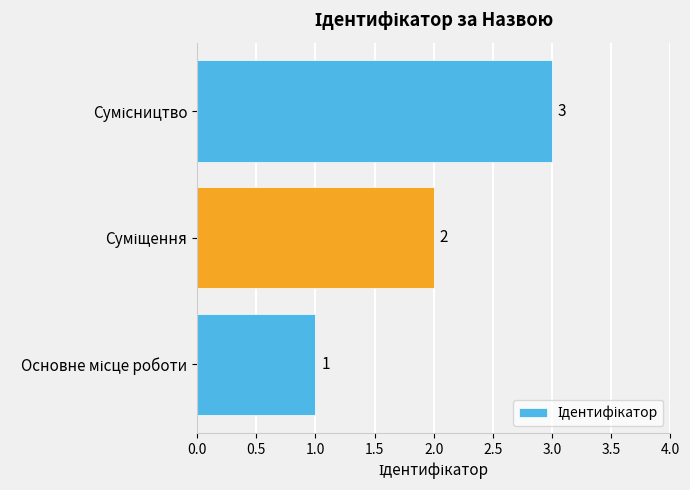

Count the values in the range 1 to 3.

3